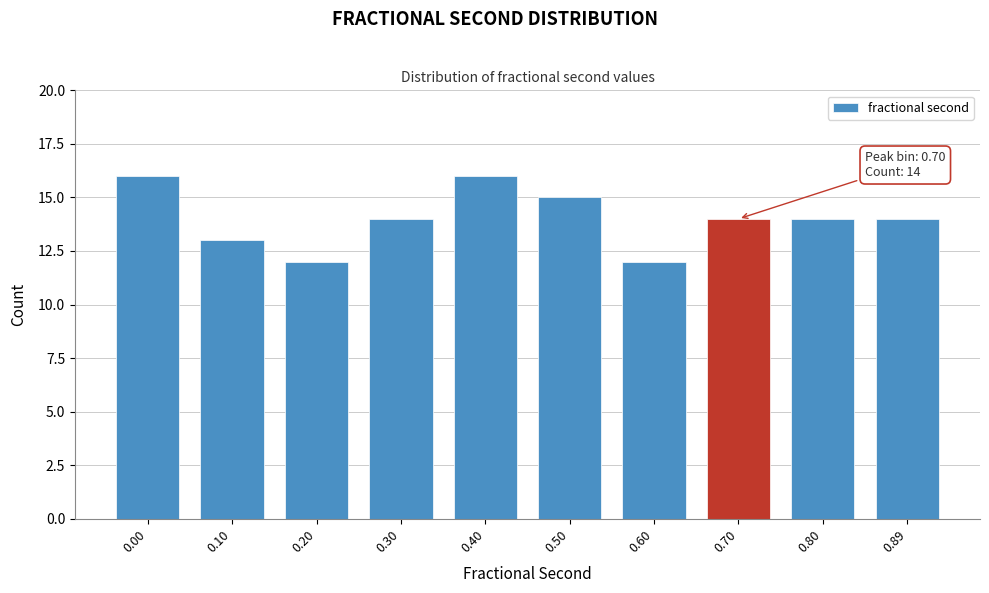

Reading right to left, extract all data points from this chart.

14	14	14	12	15	16	14	12	13	16